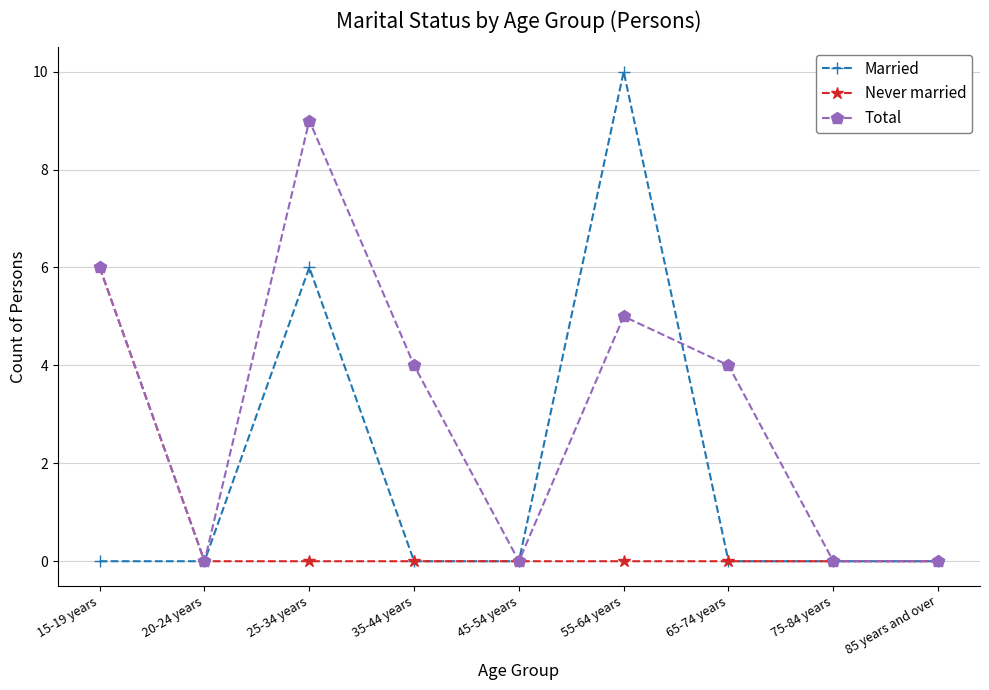

What position from the left is 45-54 years?

5